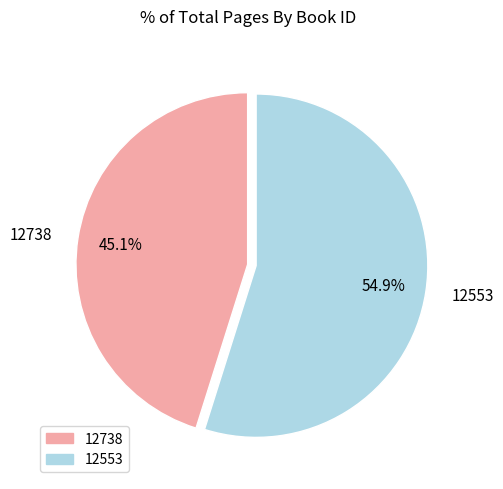

What percentage is NOT represented by 12738?

54.9%